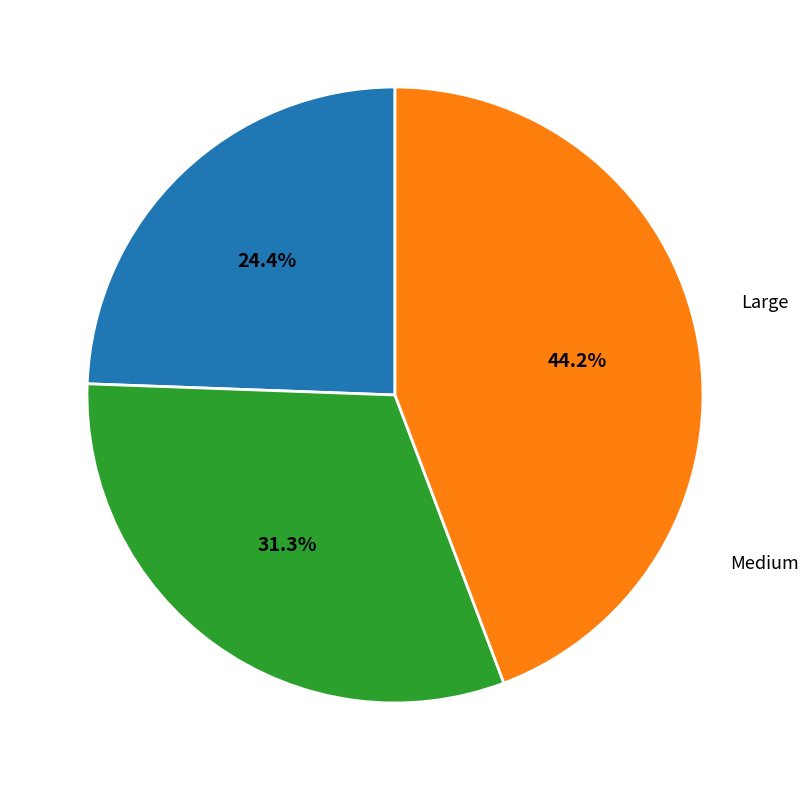

Is there a majority slice in this chart?

No